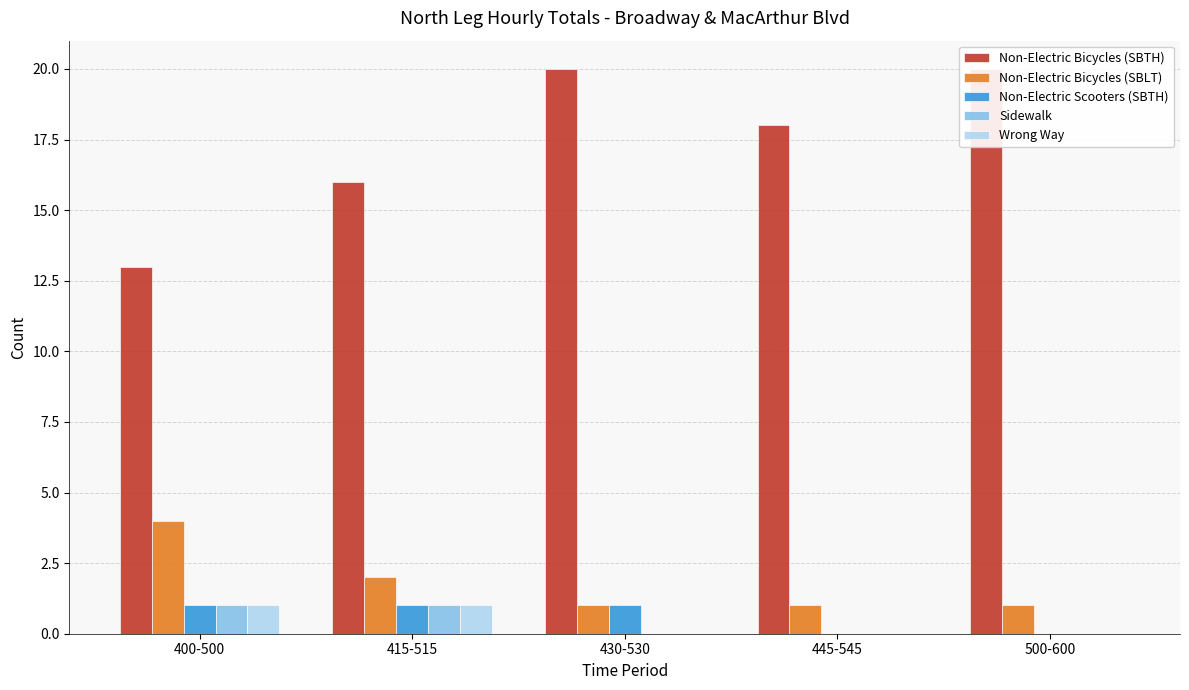

Which series has the widest spread of values?

Non-Electric Bicycles (SBTH)